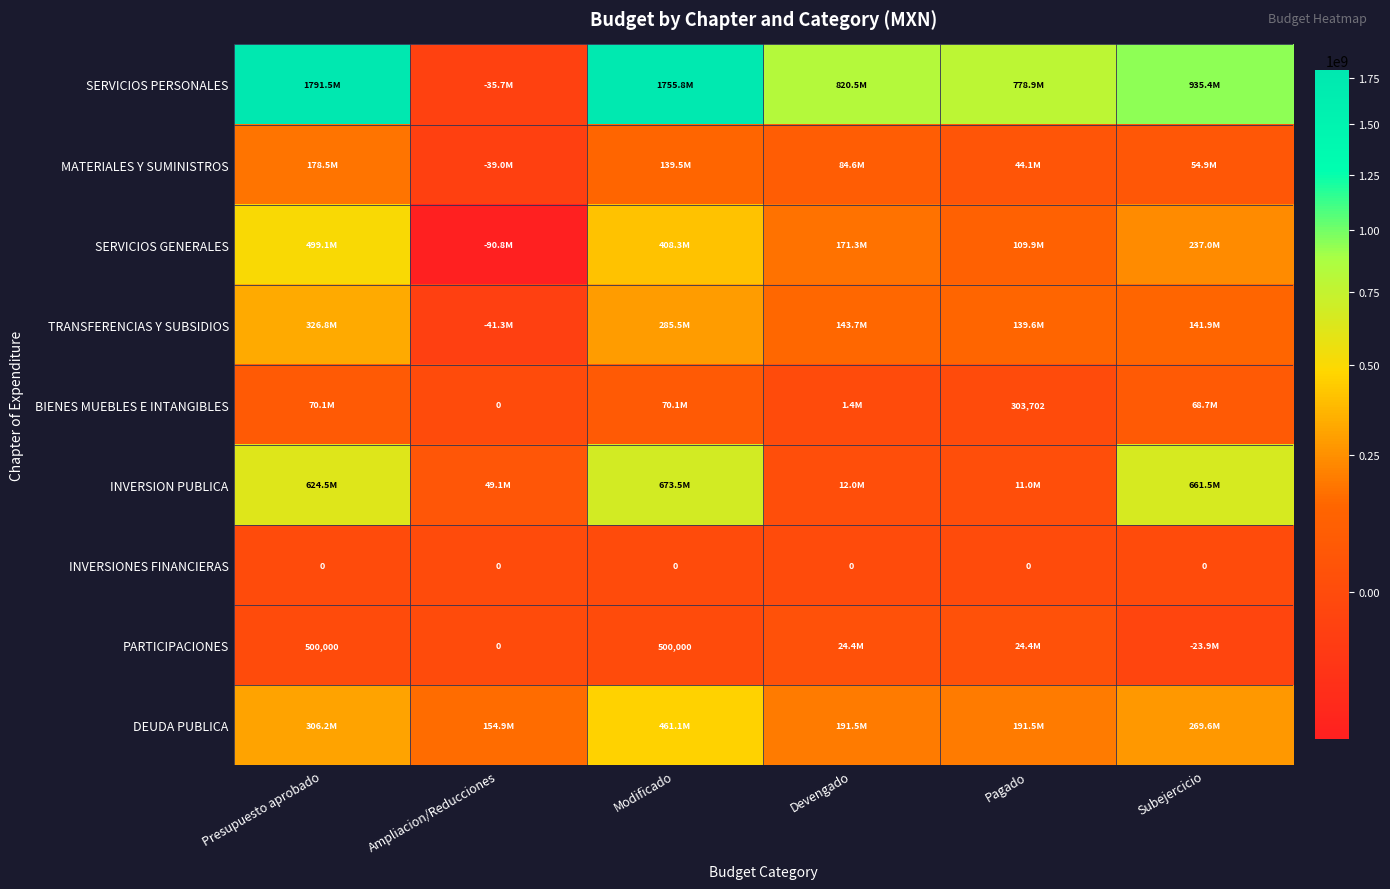

What is the difference between the highest and lowest values at Modificado?

1755806760.7